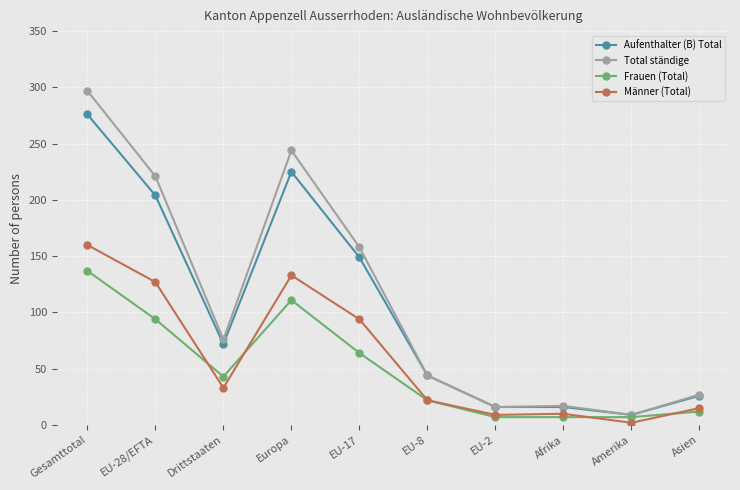

What is the value of the Total ständige point at the 5th from the left?

158